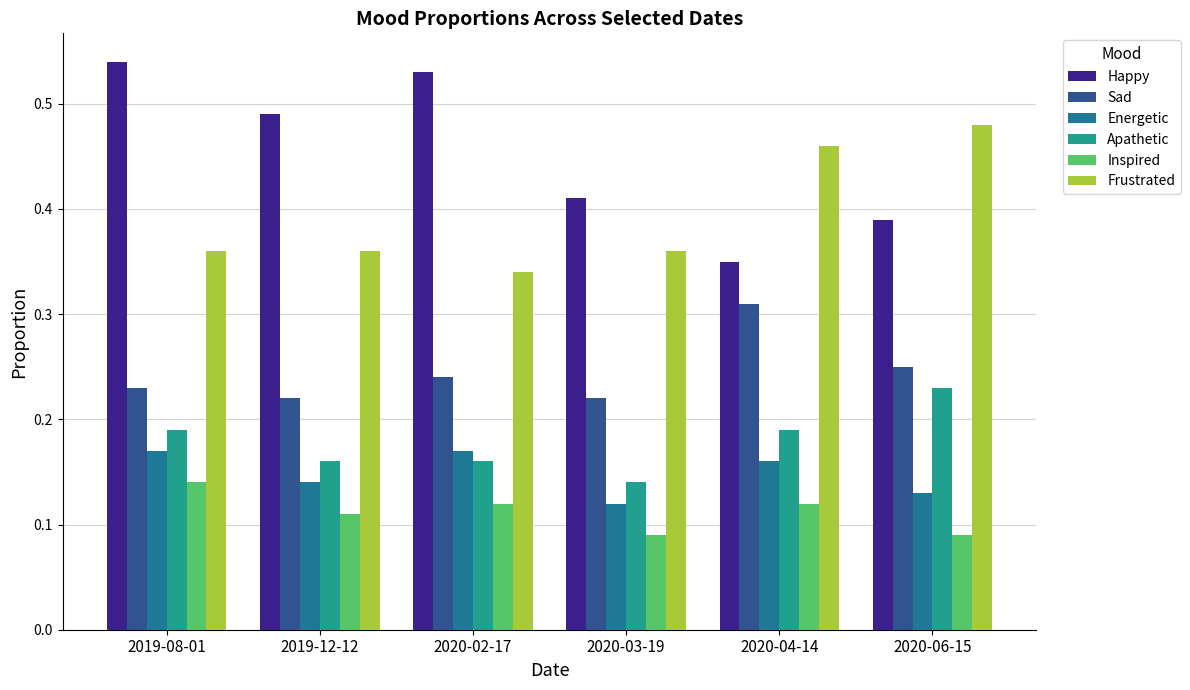

Which series has the largest total across all categories?

Happy